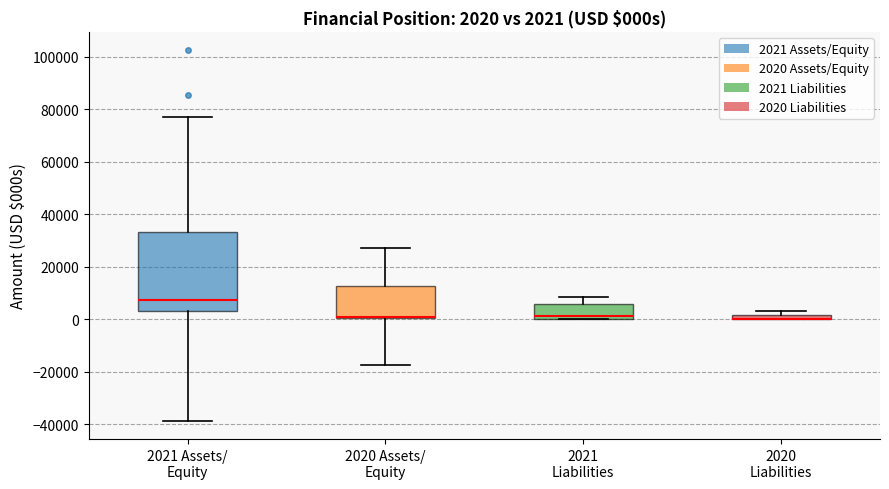

Comparing the boxes themselves (not the whiskers), which one is the tallest?

2021 Assets/ Equity